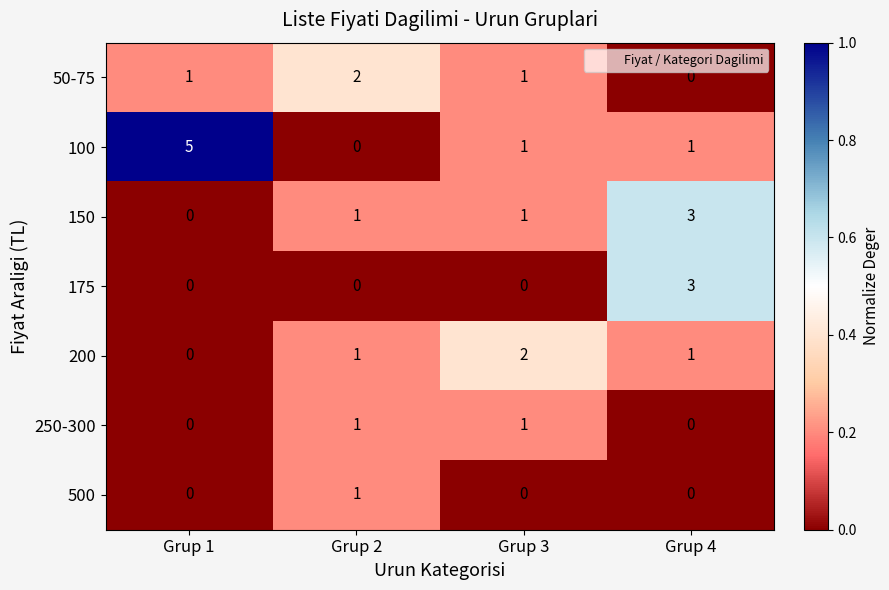

Count the number of categories in the chart.

4